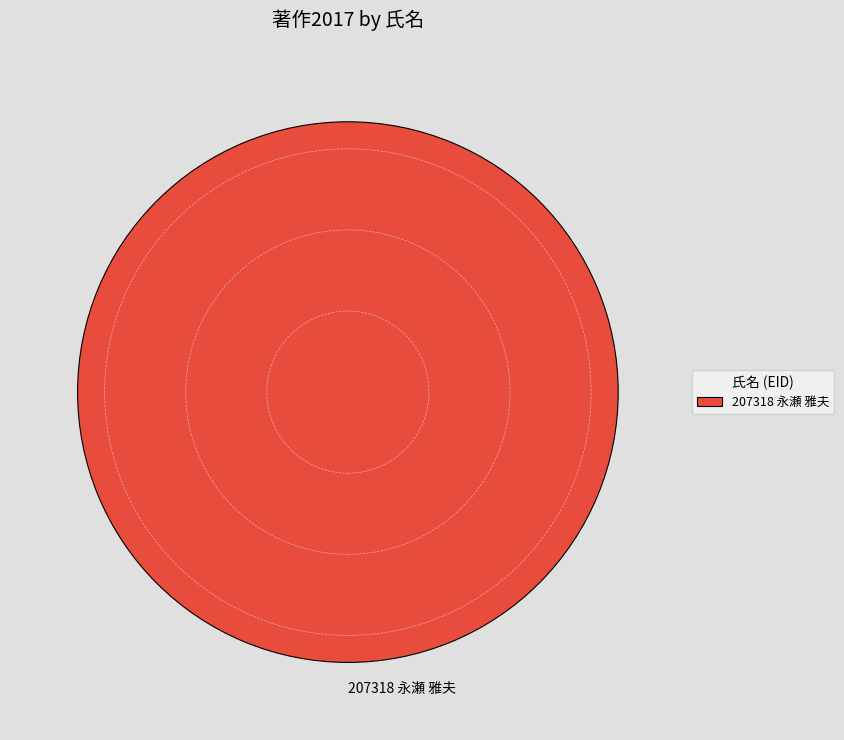

Rank the categories by value from highest to lowest.

207318 永瀬 雅夫